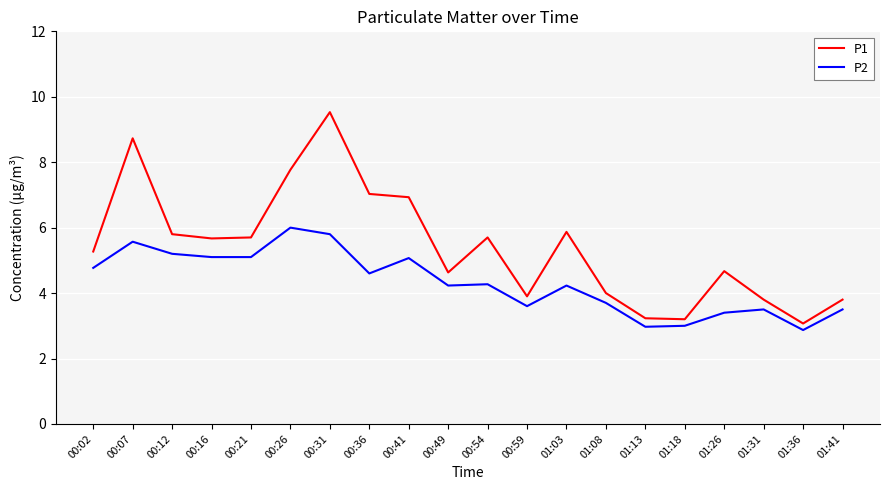

What position from the right is 00:31?

14